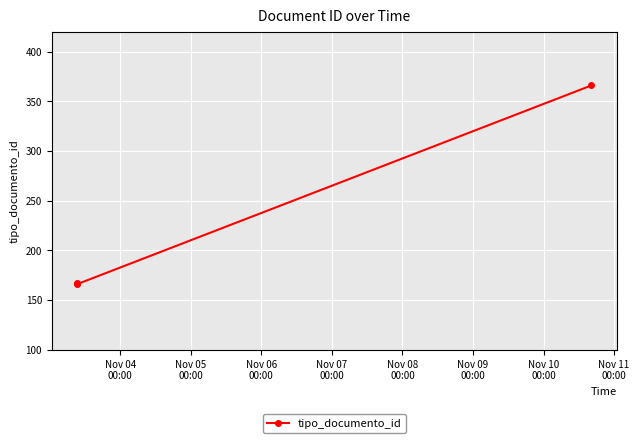

What is the value of the 2nd point from the left?

166